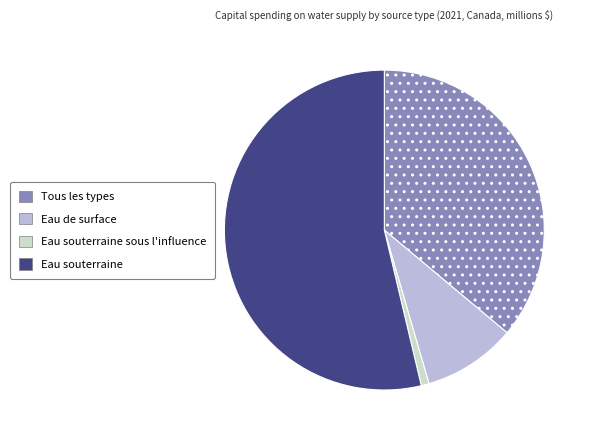

Does any single category account for the majority?

Yes